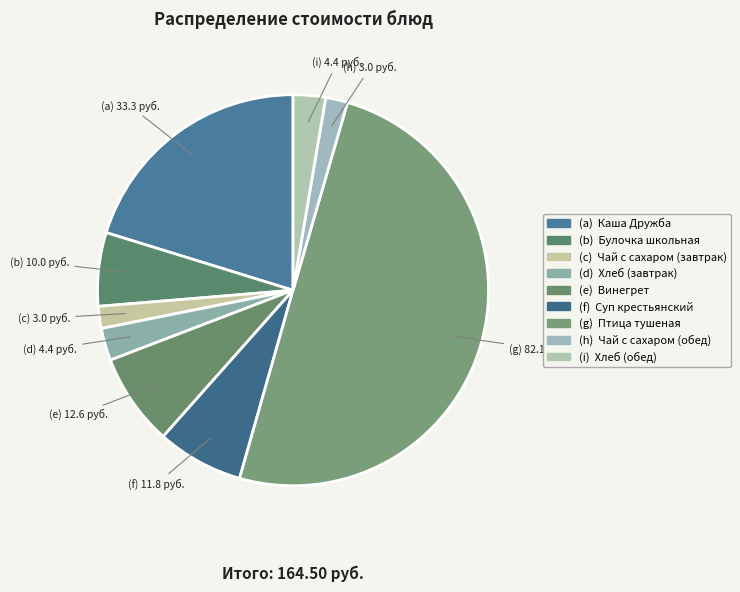

Count the number of slices in the pie.

9